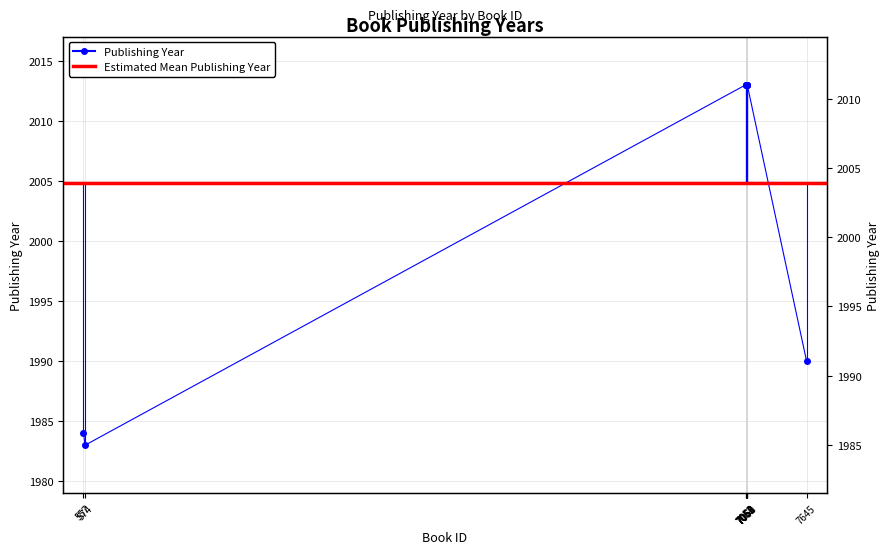

What is the difference between the maximum and minimum values?

30